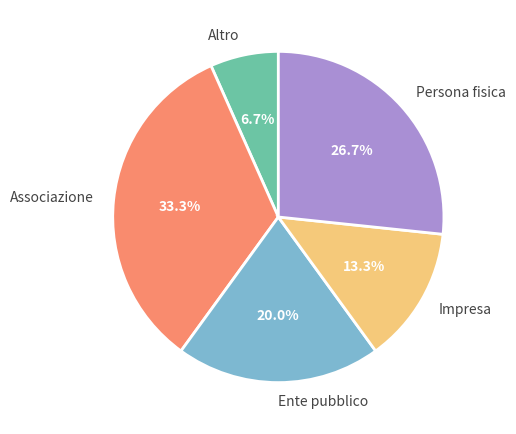

Between Associazione and Altro, which is larger?

Associazione